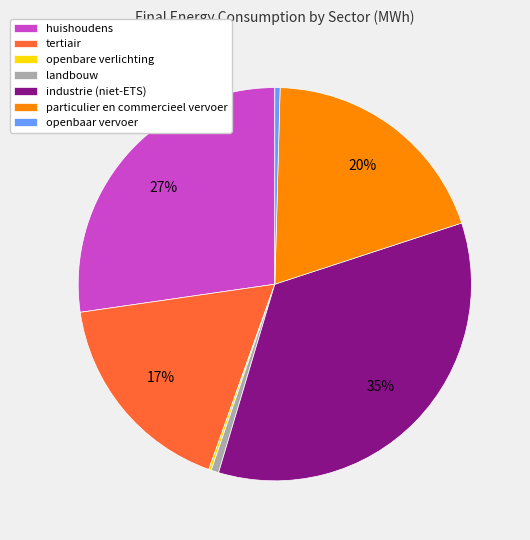

To the nearest percent, what portion does particulier en commercieel vervoer represent?

20%